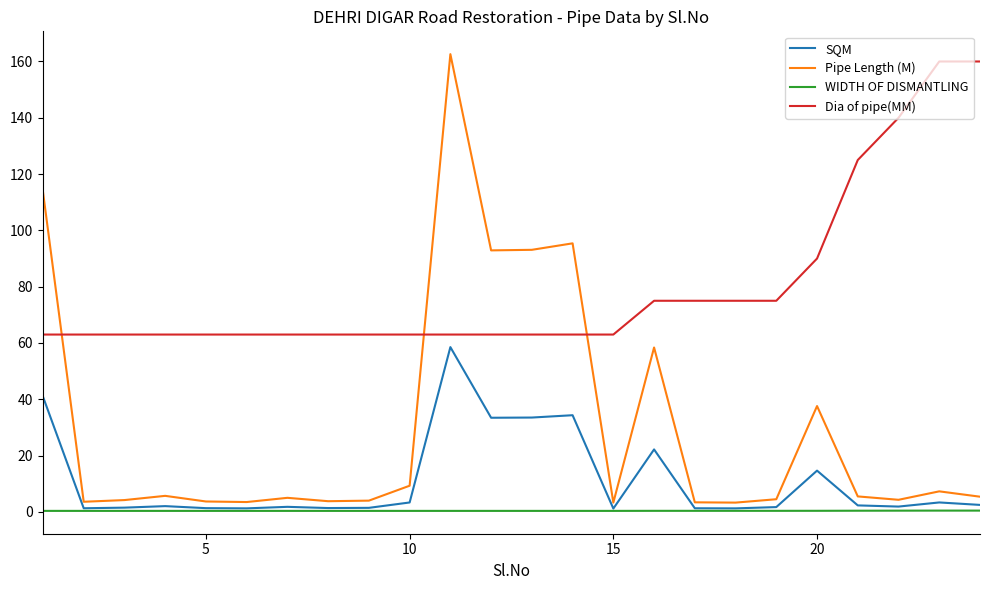

True or false: Dia of pipe(MM) and SQM intersect in this chart.

False